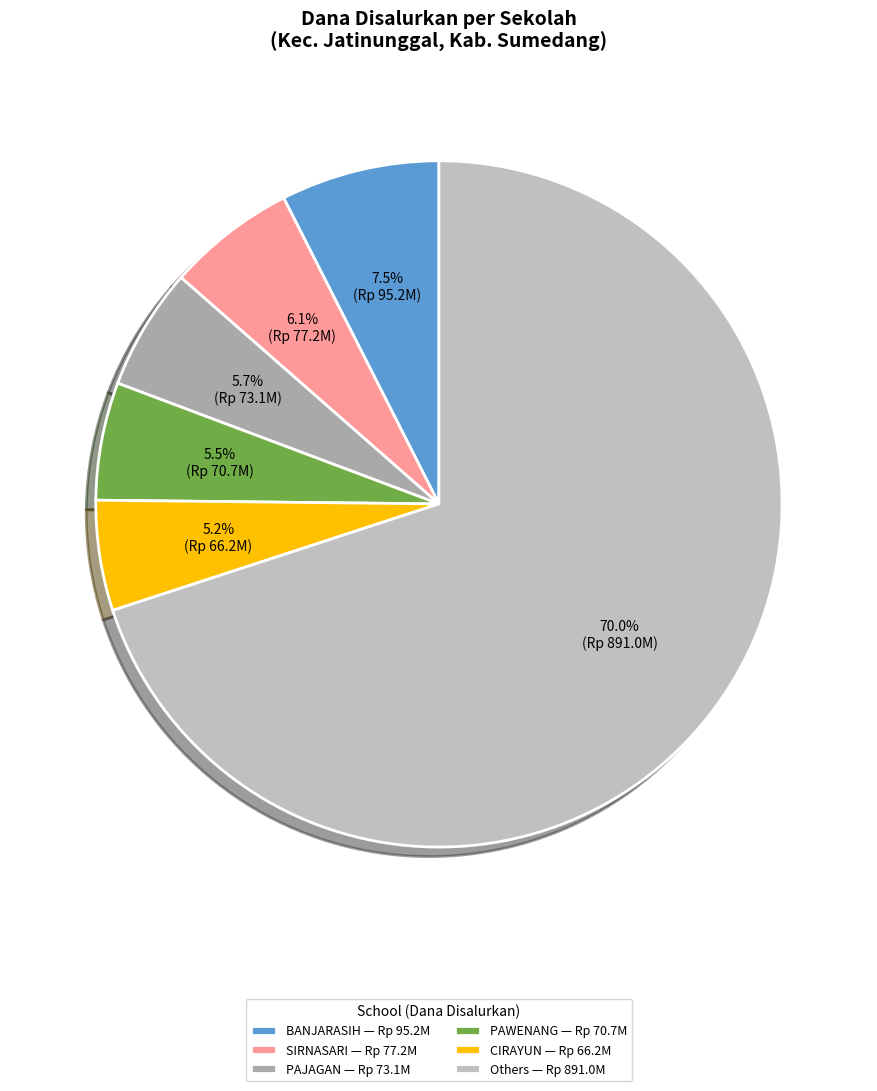

Is there any slice that represents more than half of the pie?

Yes